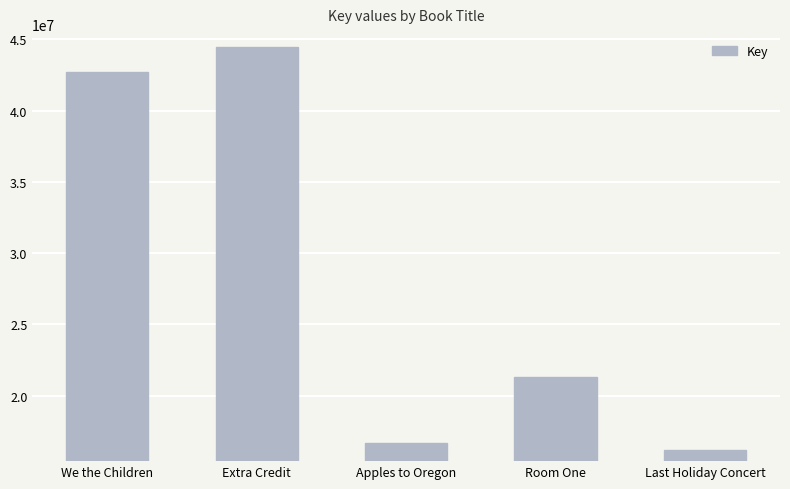

What is the value of the 2nd bar from the left?

44494298